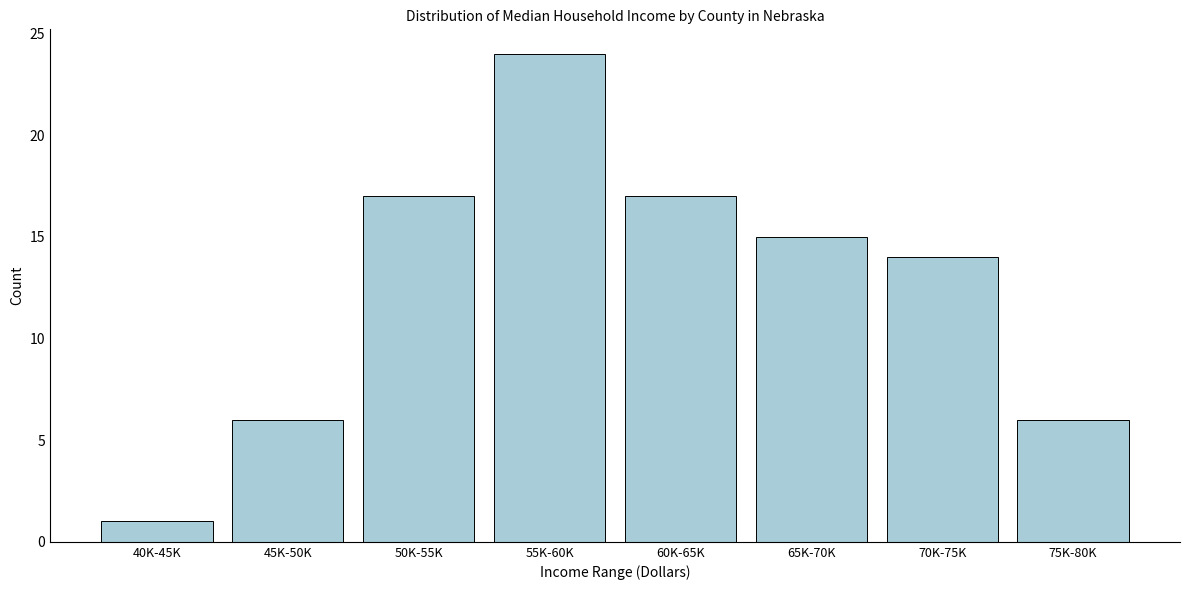

Reading right to left, transcribe all the data shown in this chart.

75K-80K=6	70K-75K=14	65K-70K=15	60K-65K=17	55K-60K=24	50K-55K=17	45K-50K=6	40K-45K=1